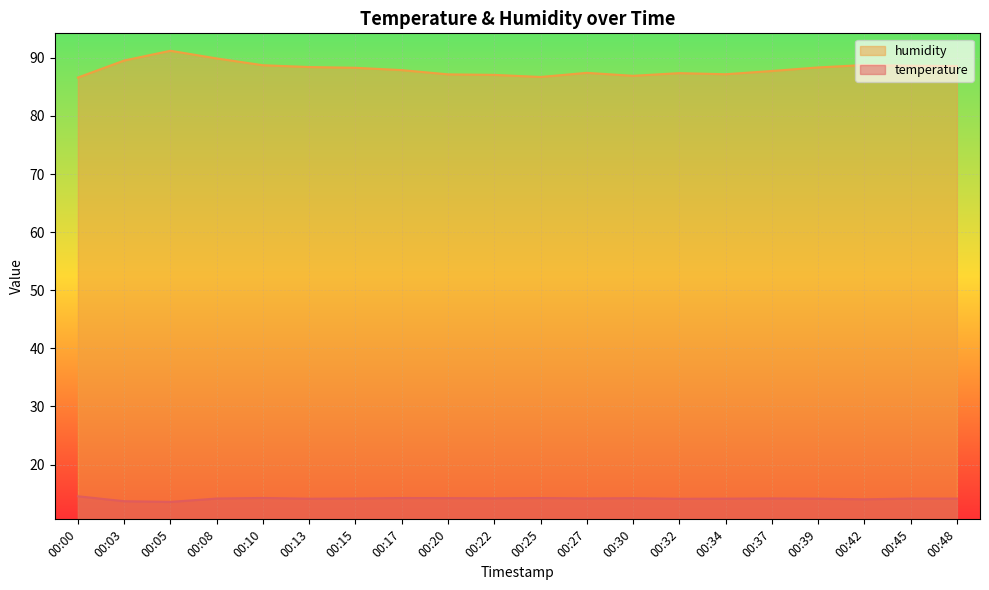

Where is the first local maximum for temperature?

00:10